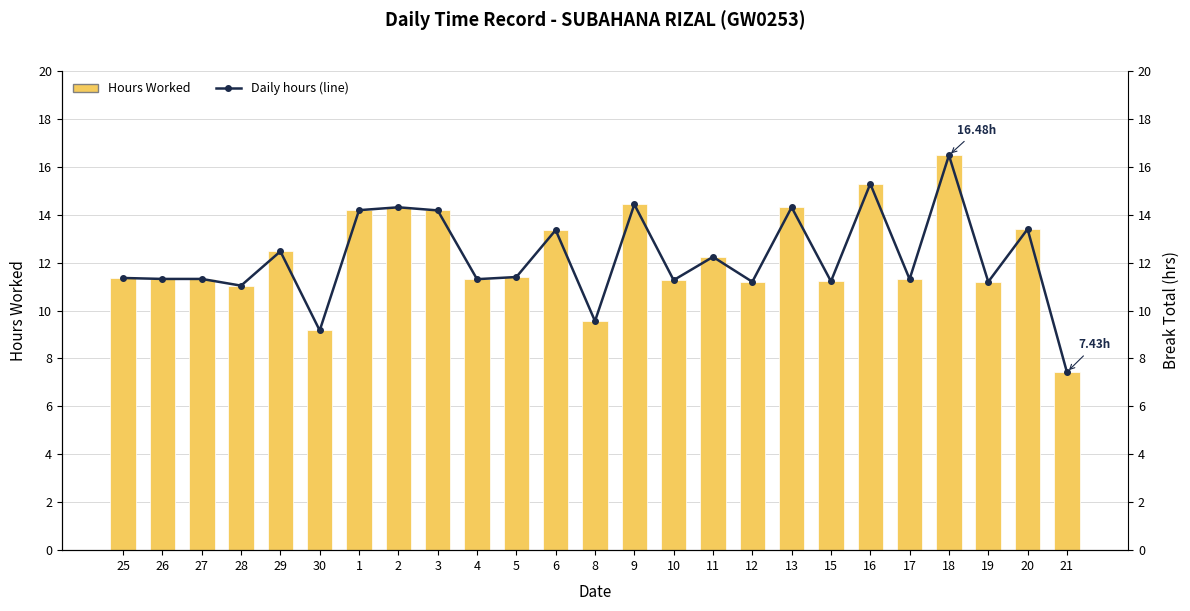

Where is Hours Worked nearest to the value 11?

28